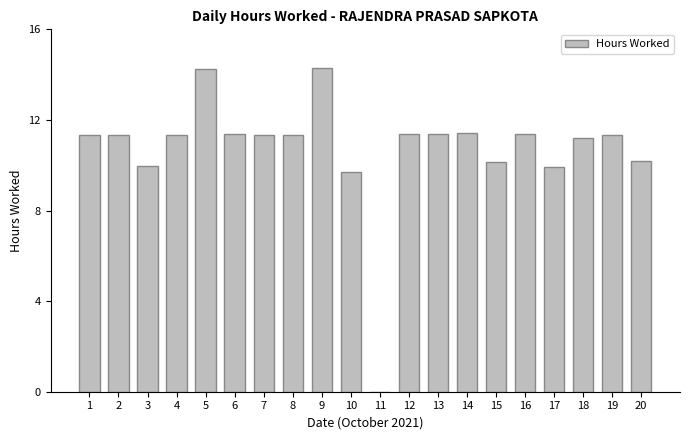

The value at 13 is 15.8. True or false?

False